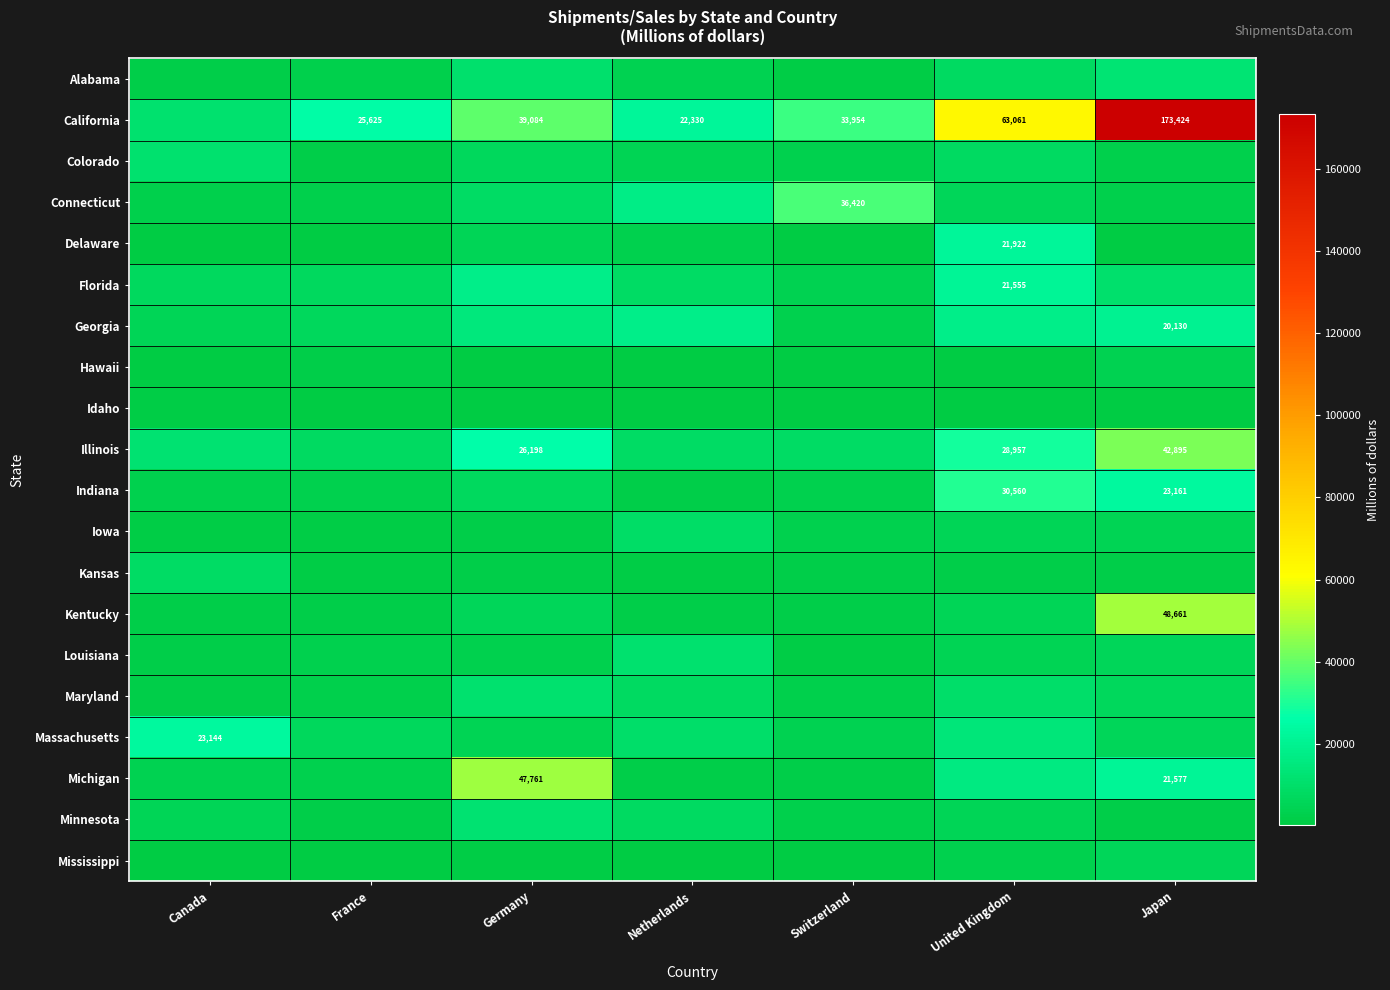

Is the value of California at France greater than the value of Mississippi at United Kingdom?

Yes